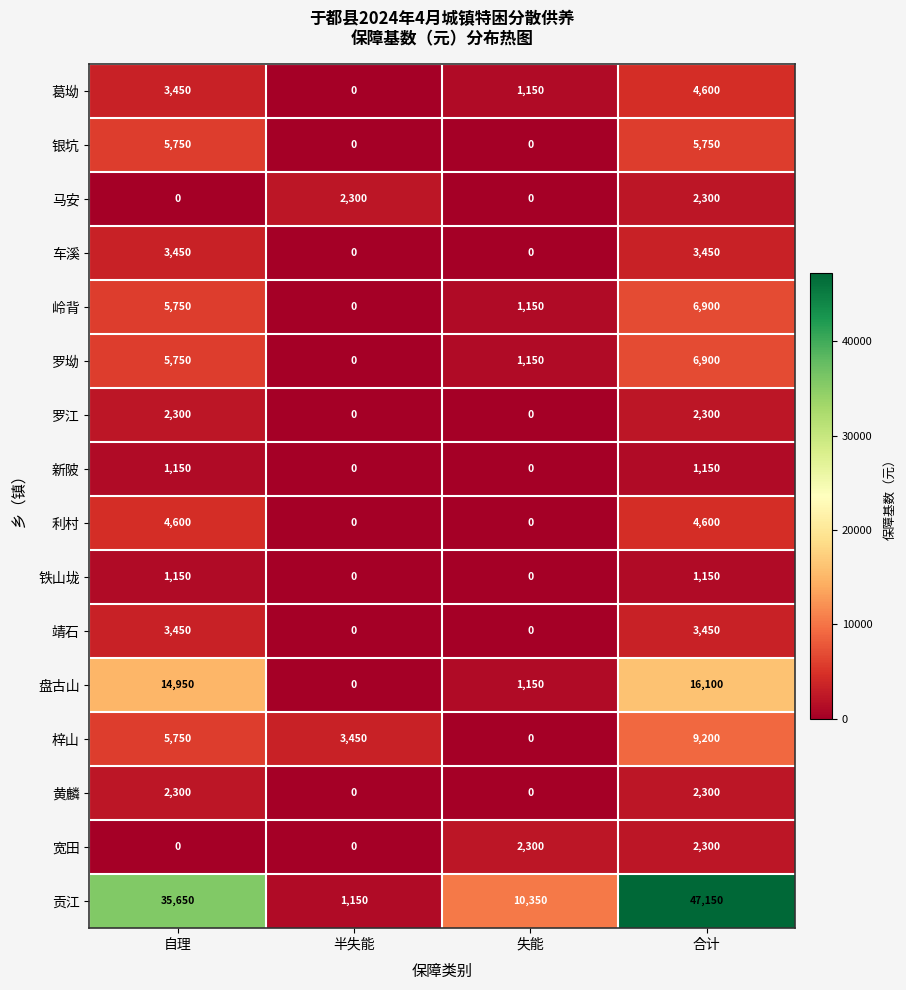

What is the total value across all series at 失能?

17250